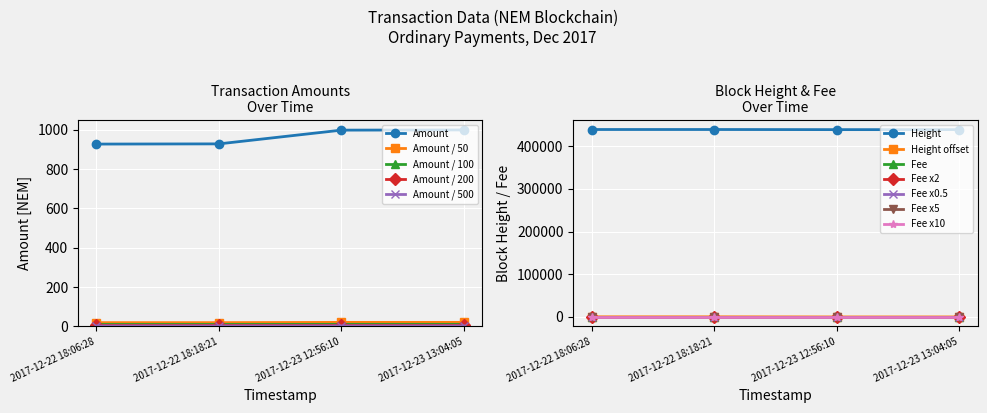

What is the greatest value displayed?

439479